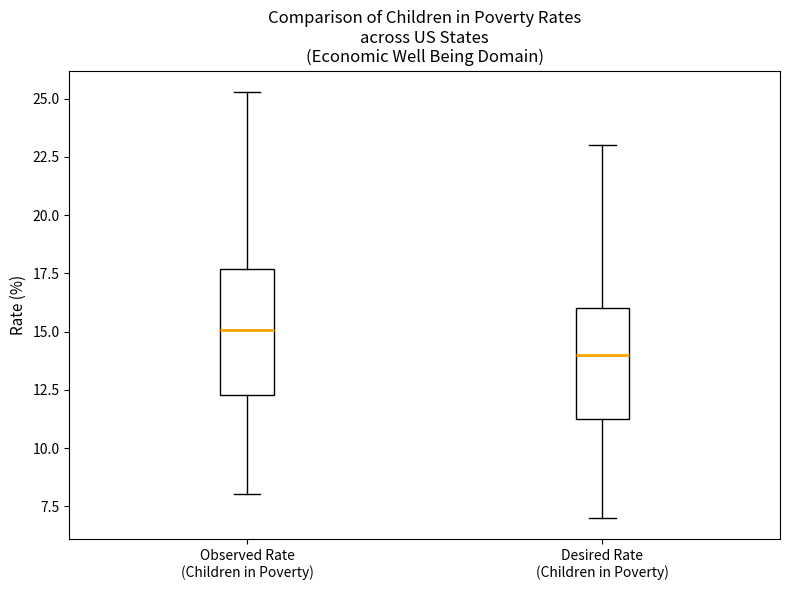

Reading left to right, transcribe this box plot: for each box, give where its median line is, the range the box spans, and where its two whiskers end, as read against the y-axis. The values are not printed on the chart, so give them approximately, as read against the axis.

Observed Rate (Children in Poverty): median 15.0, box 12.5 to 17.5, whiskers 8.0 to 25.5
Desired Rate (Children in Poverty): median 14.0, box 11.5 to 16.0, whiskers 7.0 to 23.0